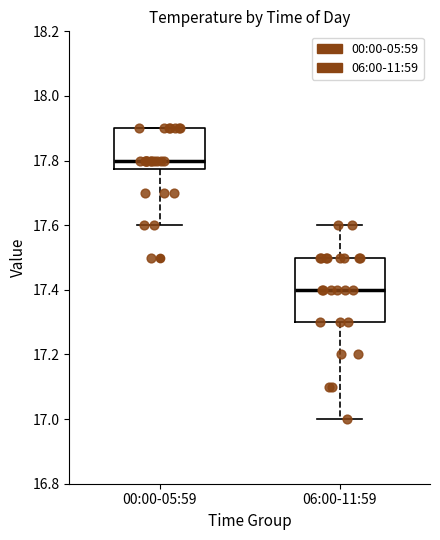

Where is the lower edge of the box for 00:00-05:59 on the y-axis? The values are not printed on the chart, so give them approximately, as read against the axis.

17.78